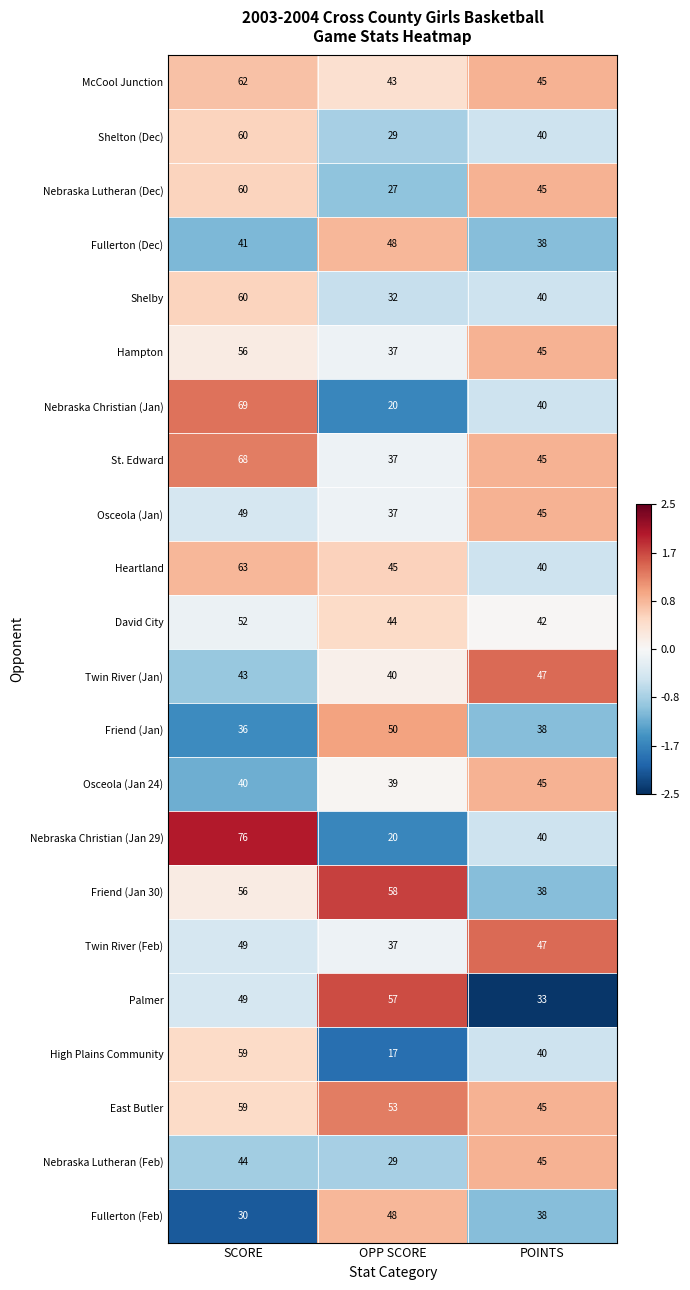

How many data points in High Plains Community are less than 40?

1